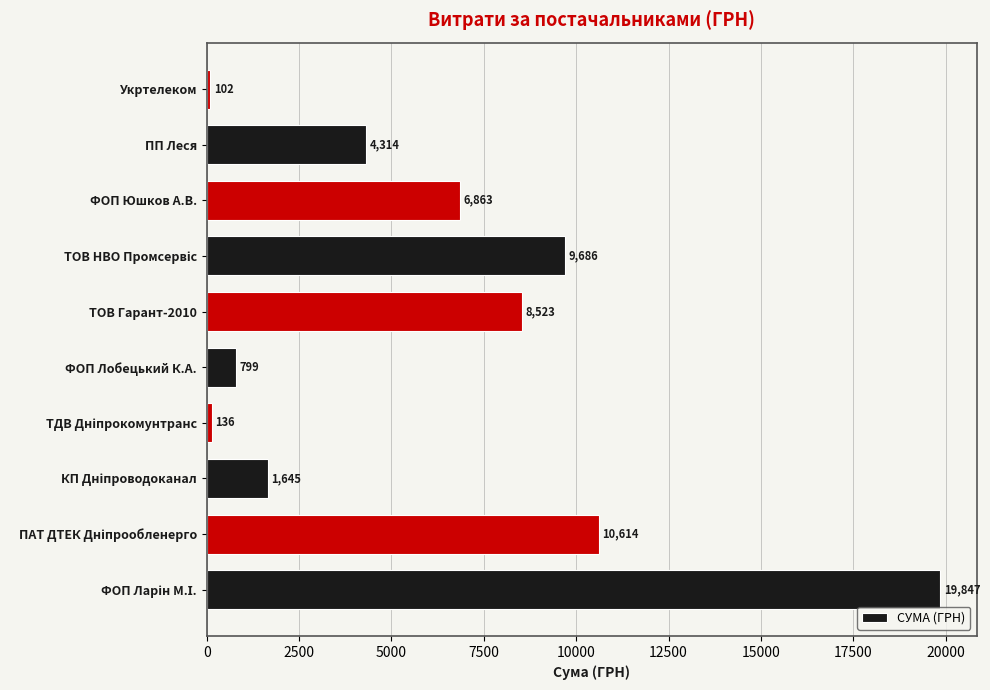

How many bars are there in total?

10